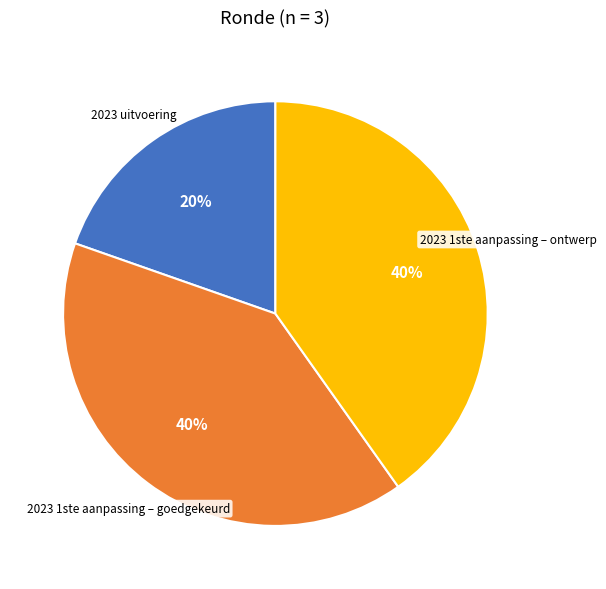

The 2023 uitvoering slice represents 34% of the pie. True or false?

False